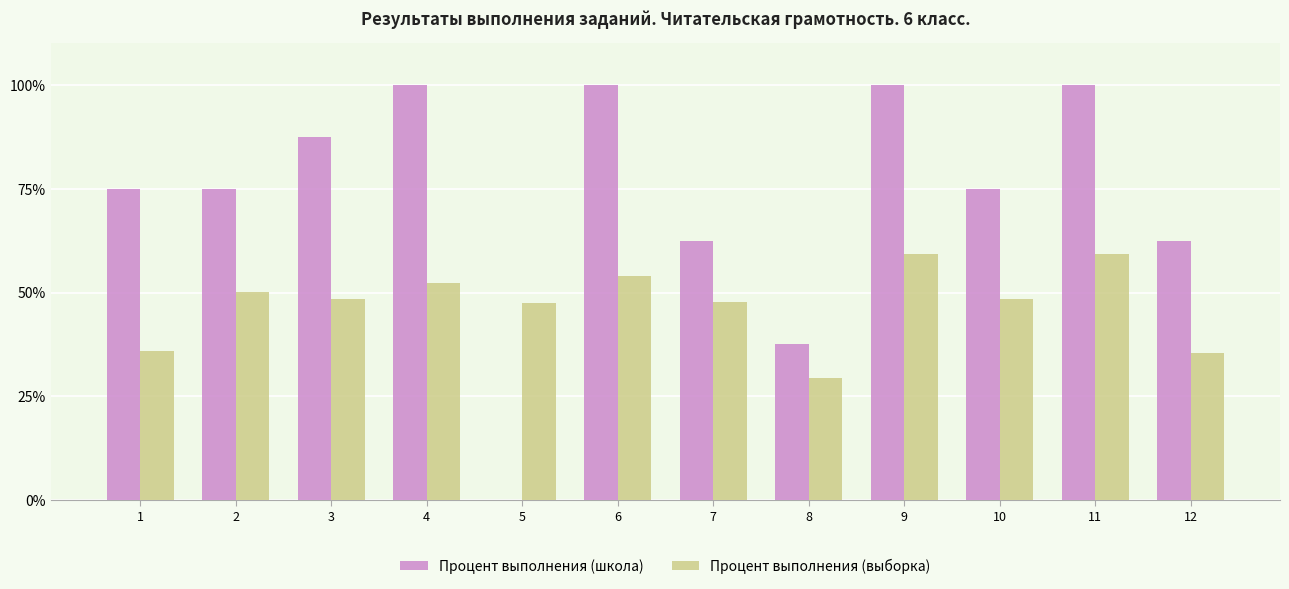

True or false: Процент выполнения (школа) has a value of 169.2 at 6.

False